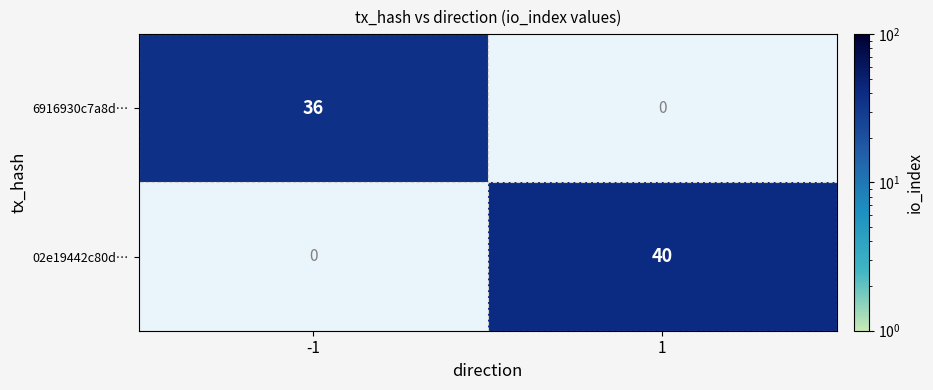

At how many categories does at least one series exceed 22?

2